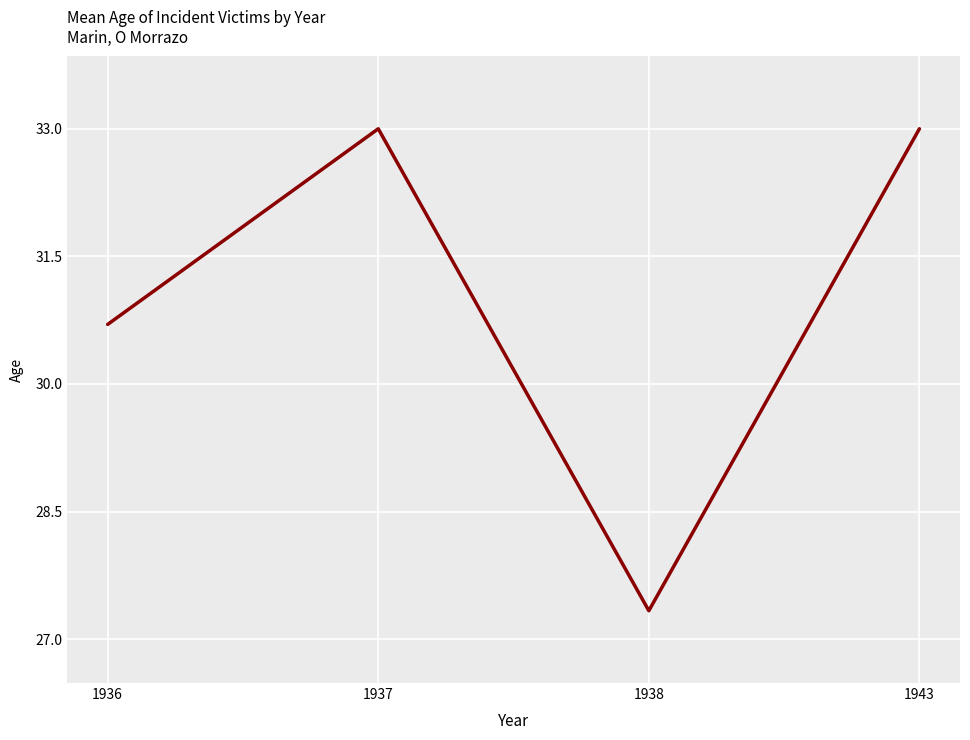

What is the sum of all values?

124.0